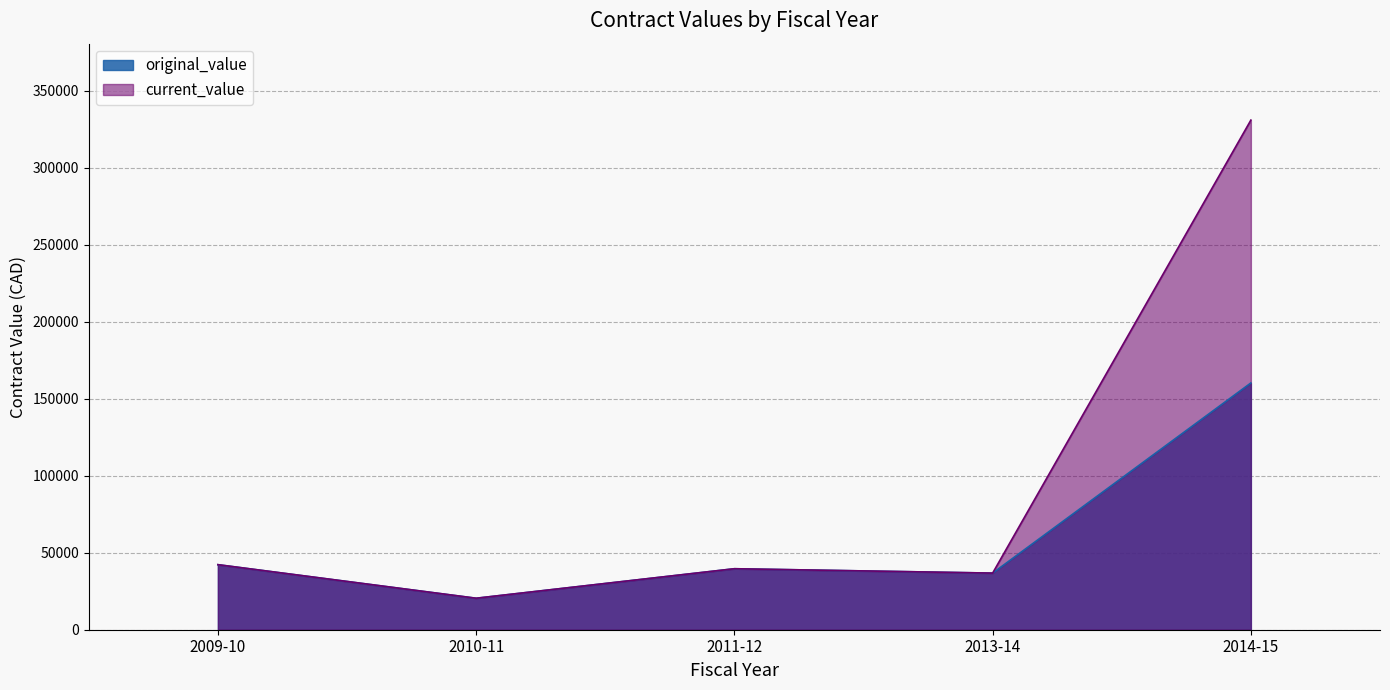

Reading left to right, extract all data points from this chart.

original_value: 2009-10=42229.8	2010-11=20437.2	2011-12=39596.0	2013-14=36752.7	2014-15=160197.8
current_value: 2009-10=42229.8	2010-11=20437.2	2011-12=39596.0	2013-14=36752.7	2014-15=330852.1